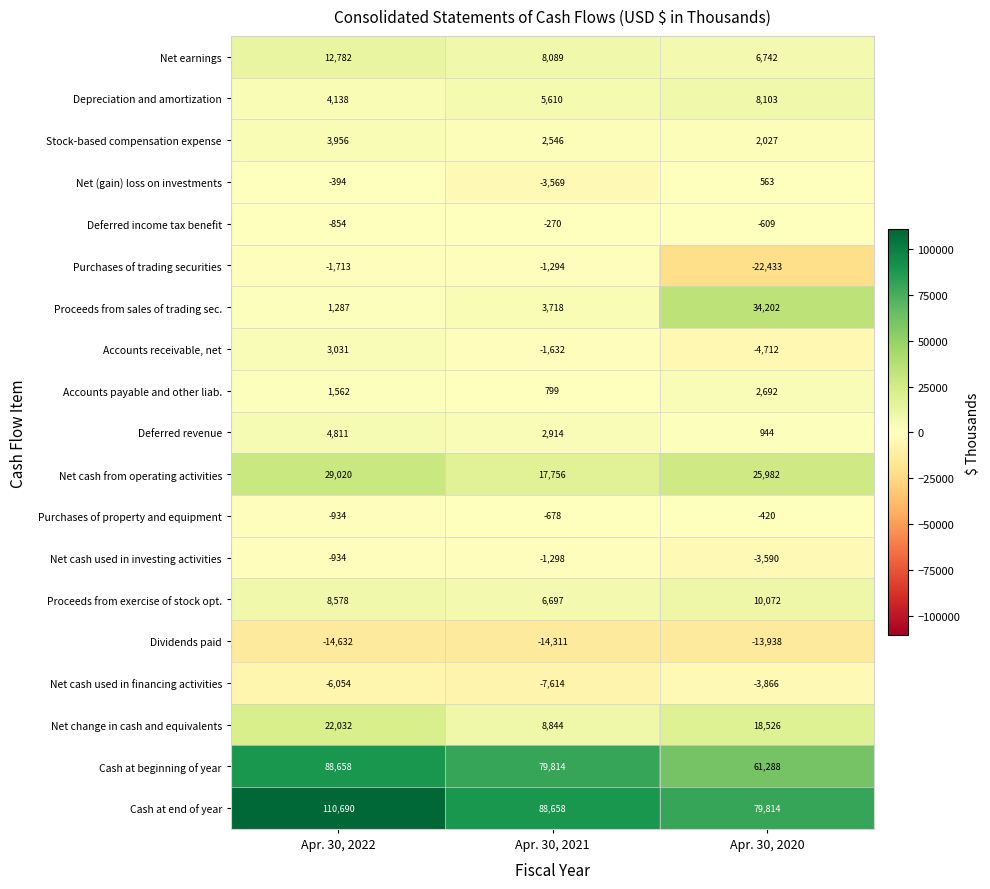

What is the difference between the second highest and minimum values in the Net (gain) loss on investments series?

3175